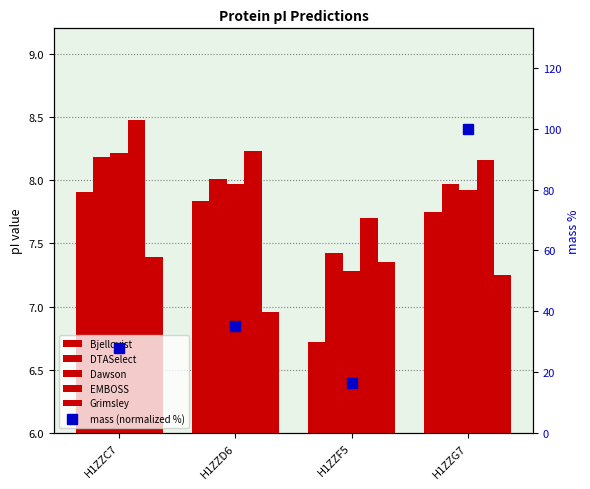

At how many categories does at least one series exceed 80?

1